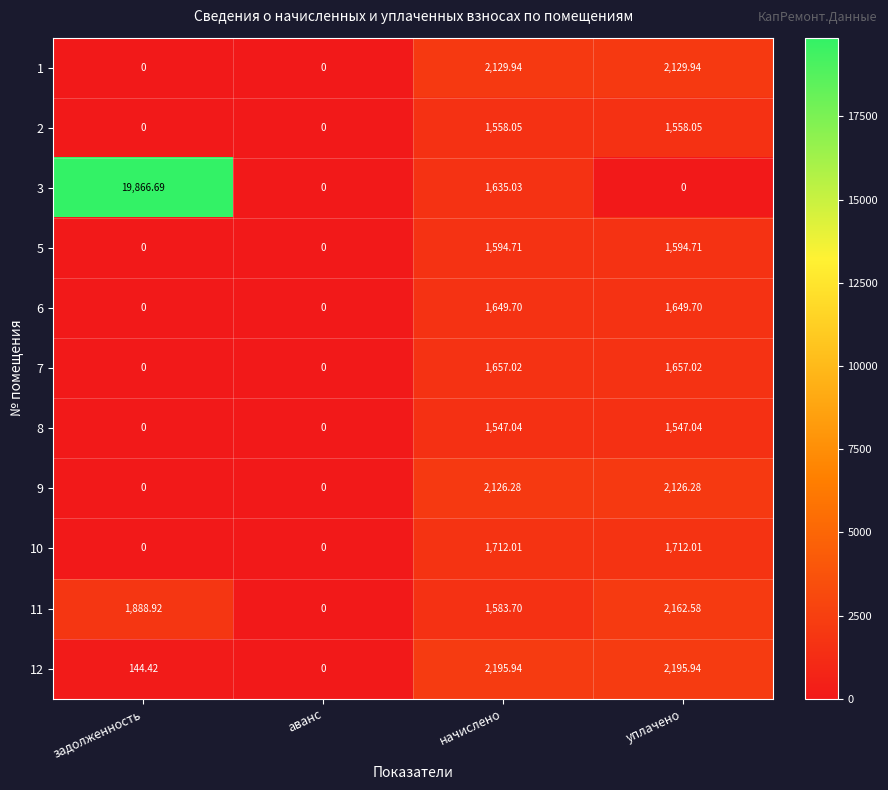

How many data points in 5 are less than 1594?

2